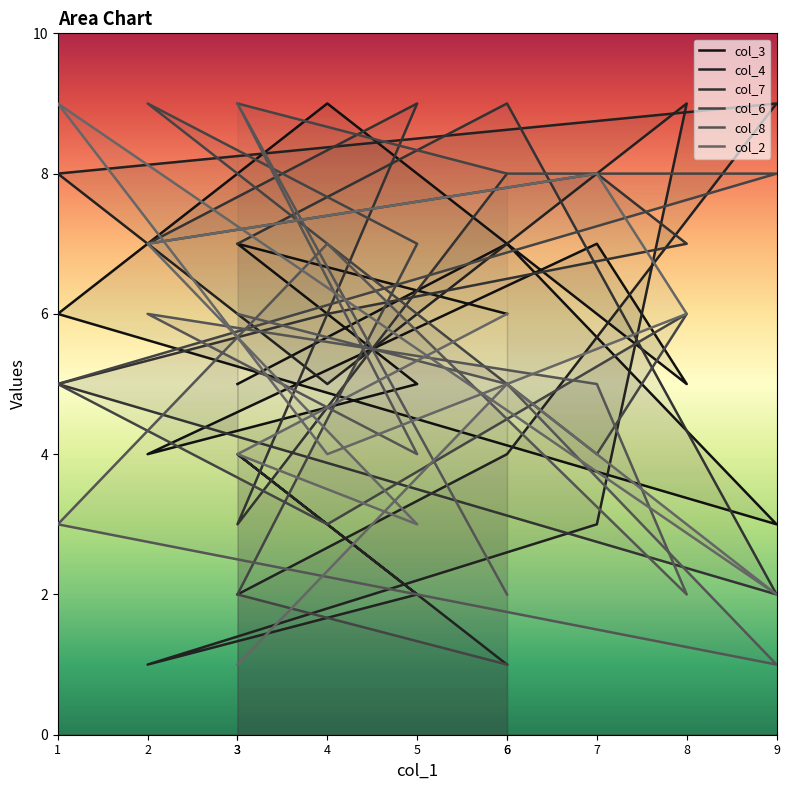

At which category does col_6 reach its first local valley?

4